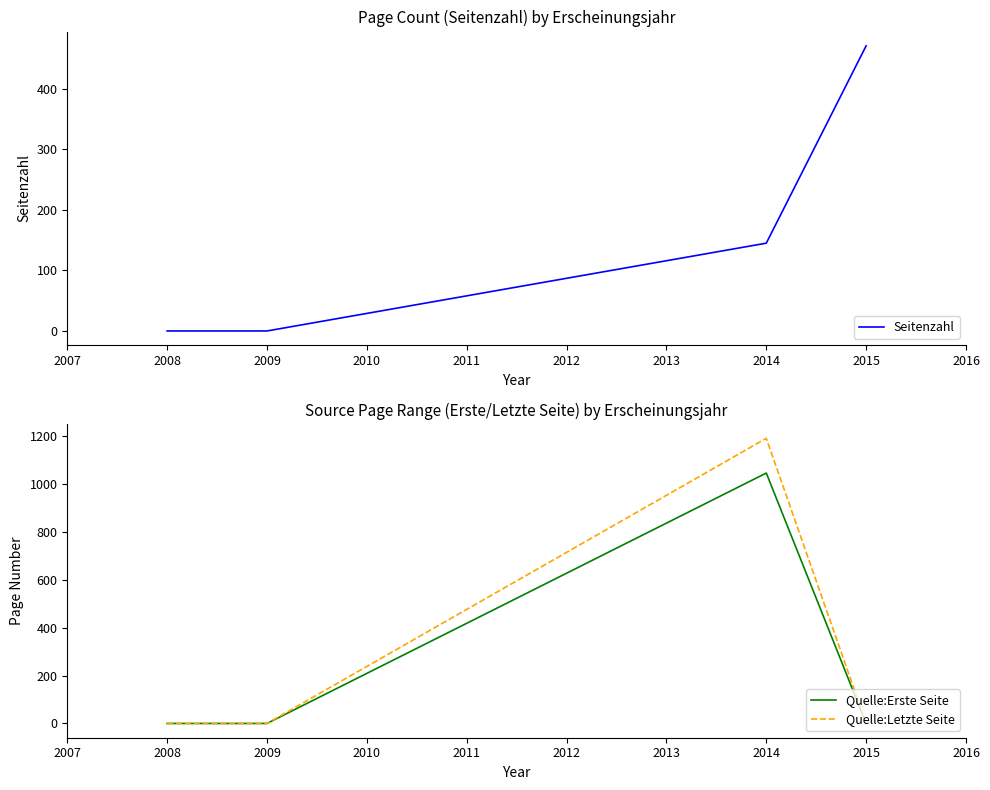

Is this an area chart (filled region under the line)?

No